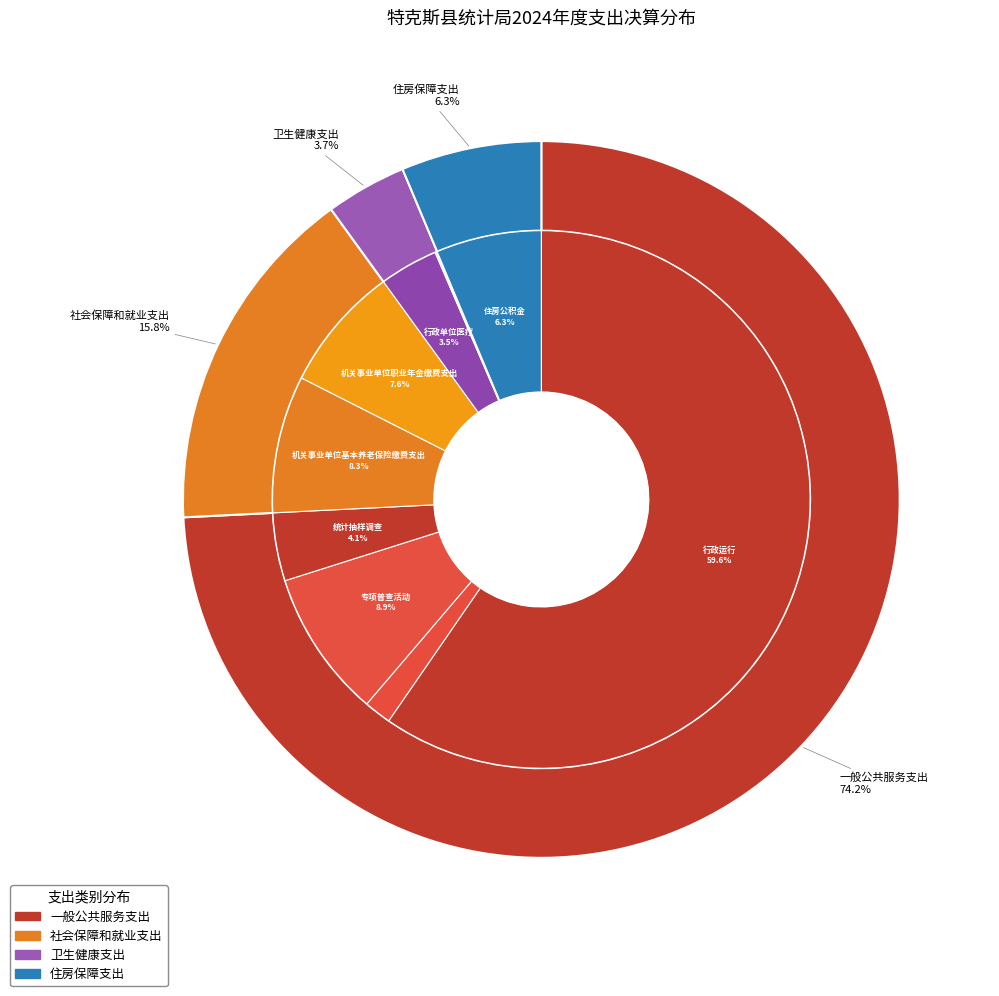

Between 卫生健康支出 and 住房保障支出, which is larger?

住房保障支出